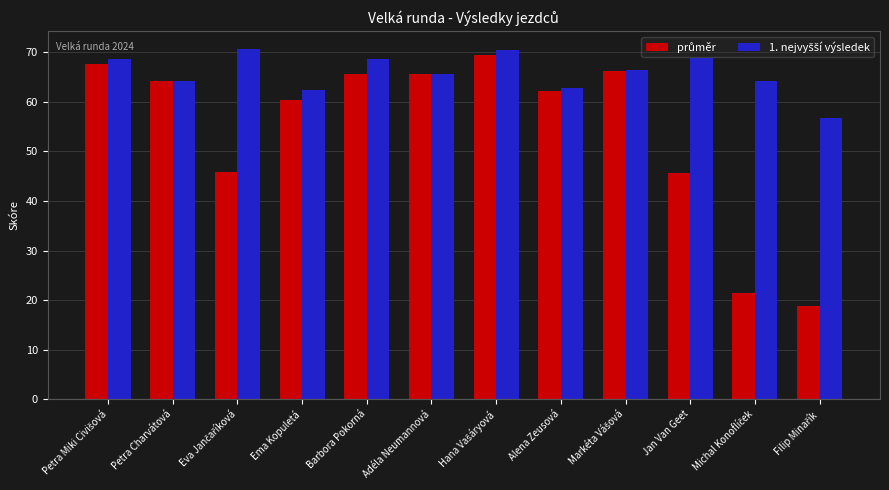

What is the spread (max minus min) of values at Alena Zeusová?

0.6